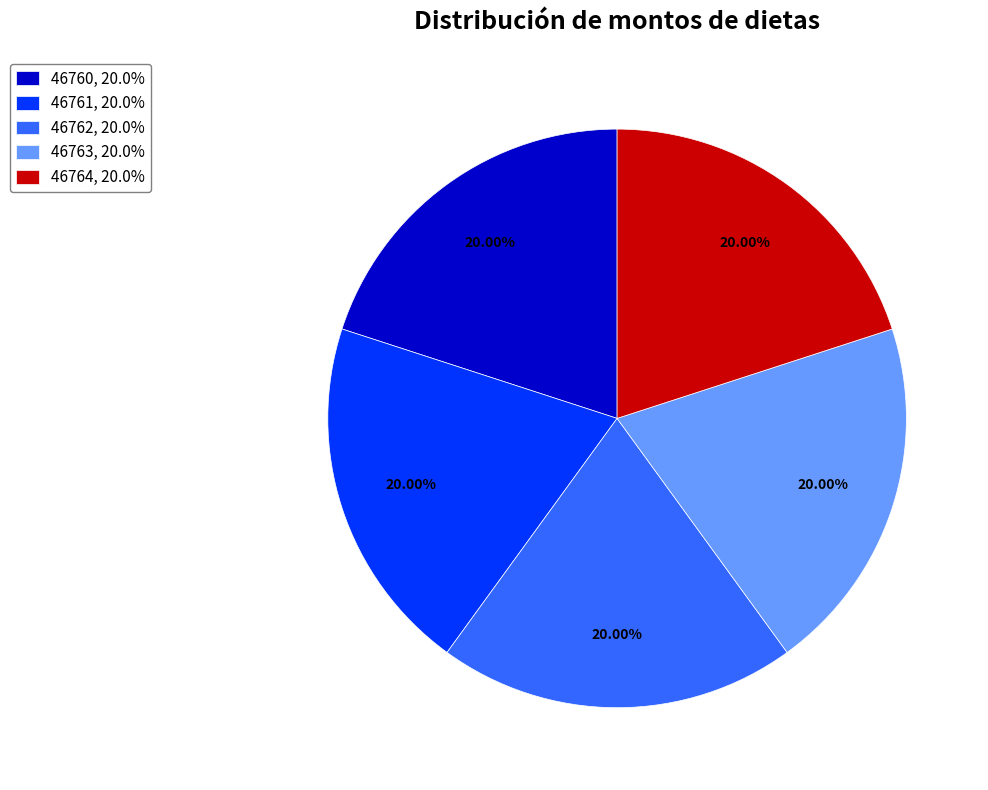

What is the ratio of the value at 46764 to the value at 46763?

1.0